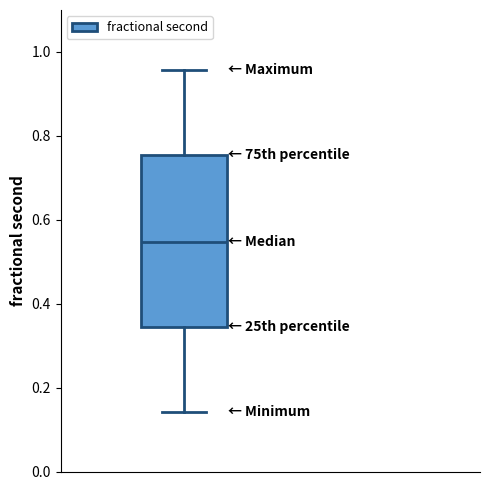

Read this box plot against the y-axis: the position of the median line, the range covered by the box, and the ends of both whiskers. The values are not printed on the chart, so give them approximately, as read against the axis.

median 0.54, box 0.34 to 0.76, whiskers 0.14 to 0.96